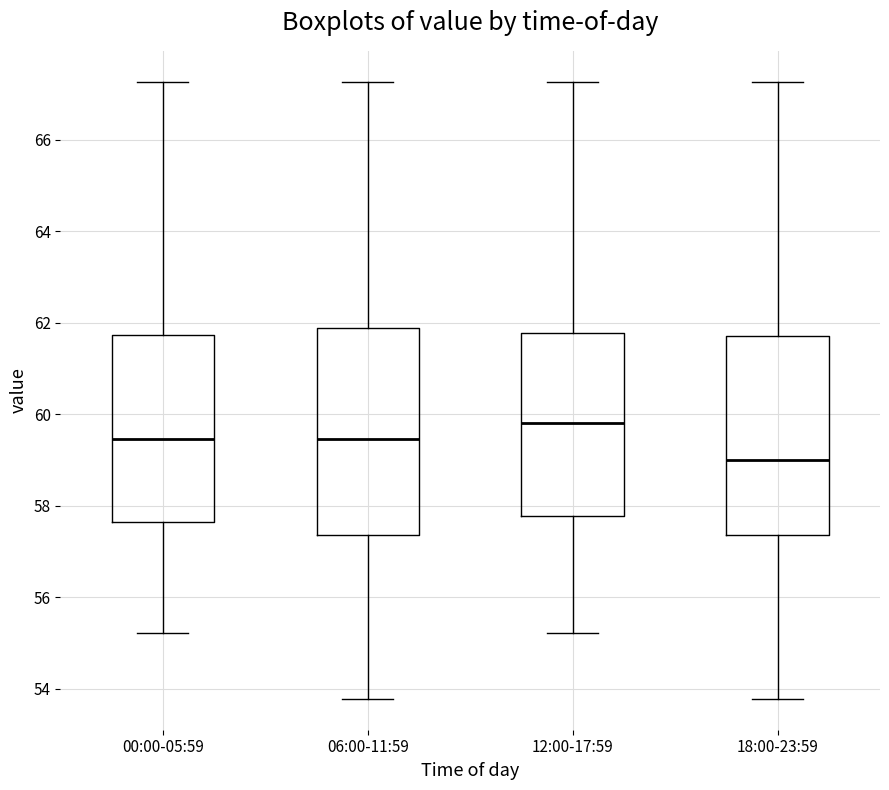

Which box has the highest median line?

12:00-17:59